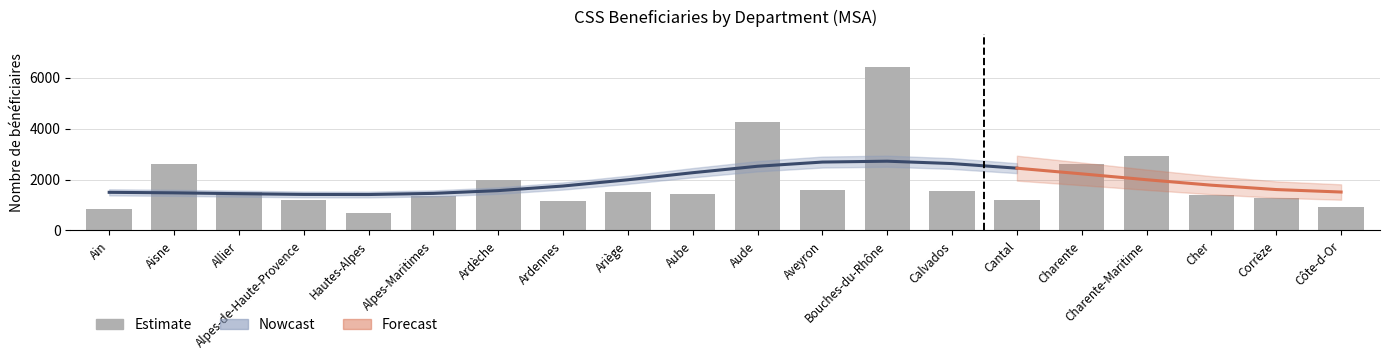

What is the difference between the maximum and minimum values?

5728.0